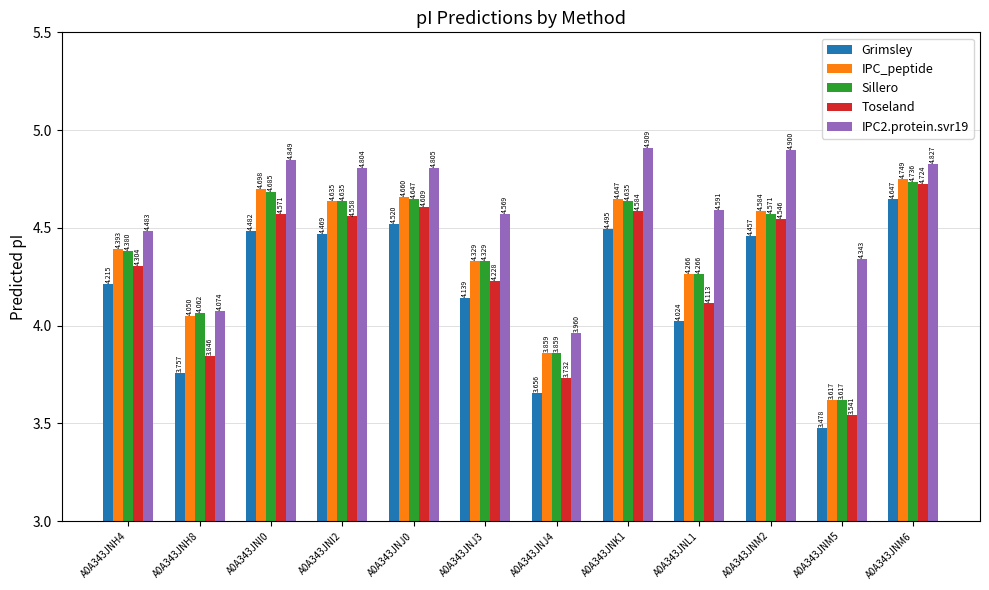

List the series in order of their peak value, highest first.

IPC2.protein.svr19, IPC_peptide, Sillero, Toseland, Grimsley